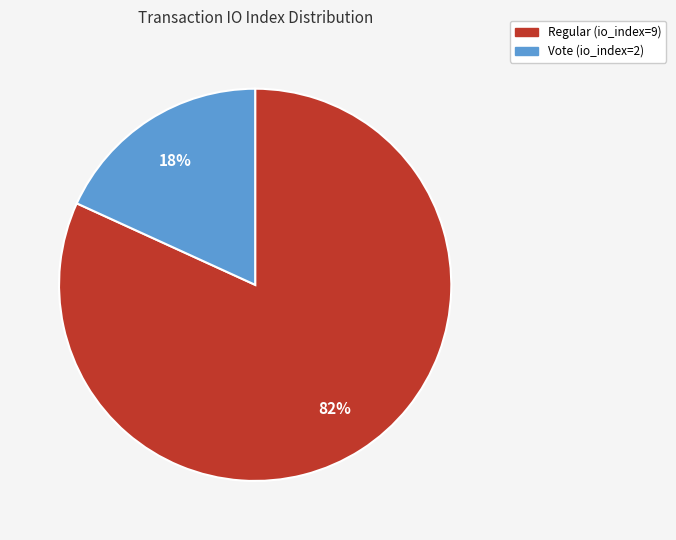

Which has a higher value, Regular (io_index=9) or Vote (io_index=2)?

Regular (io_index=9)